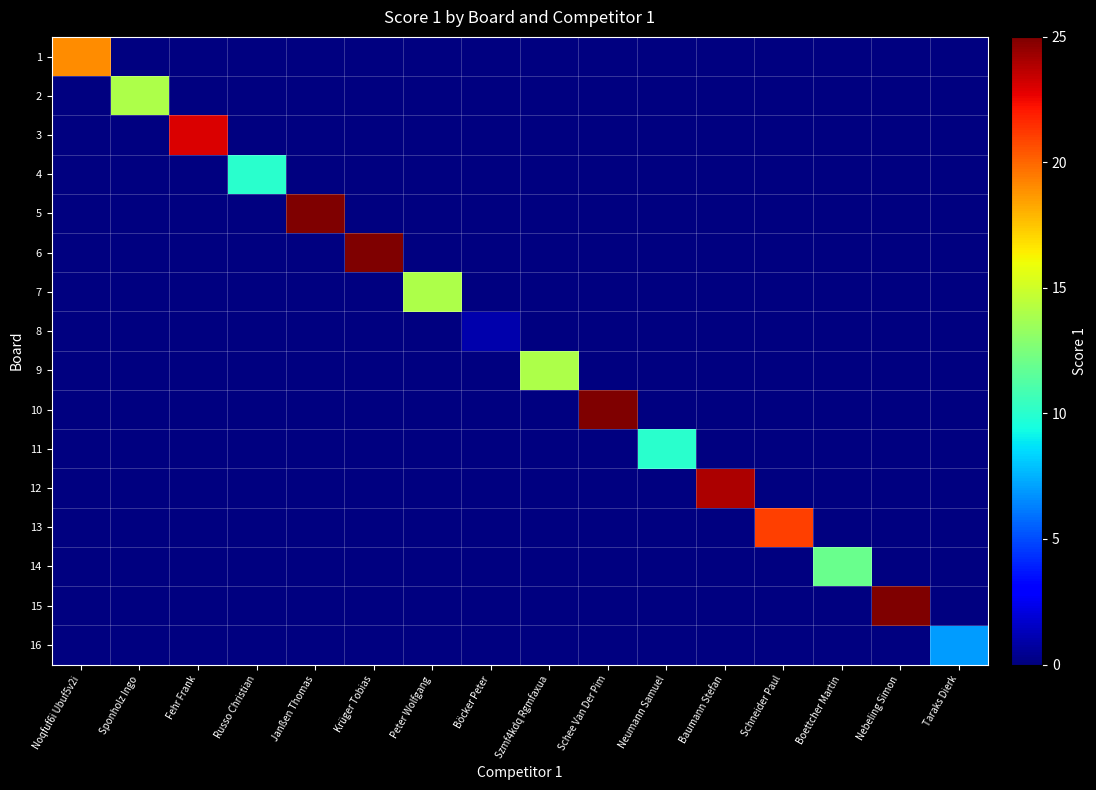

Is the value of 15 at Janßen Thomas greater than the value of 16 at Janßen Thomas?

No